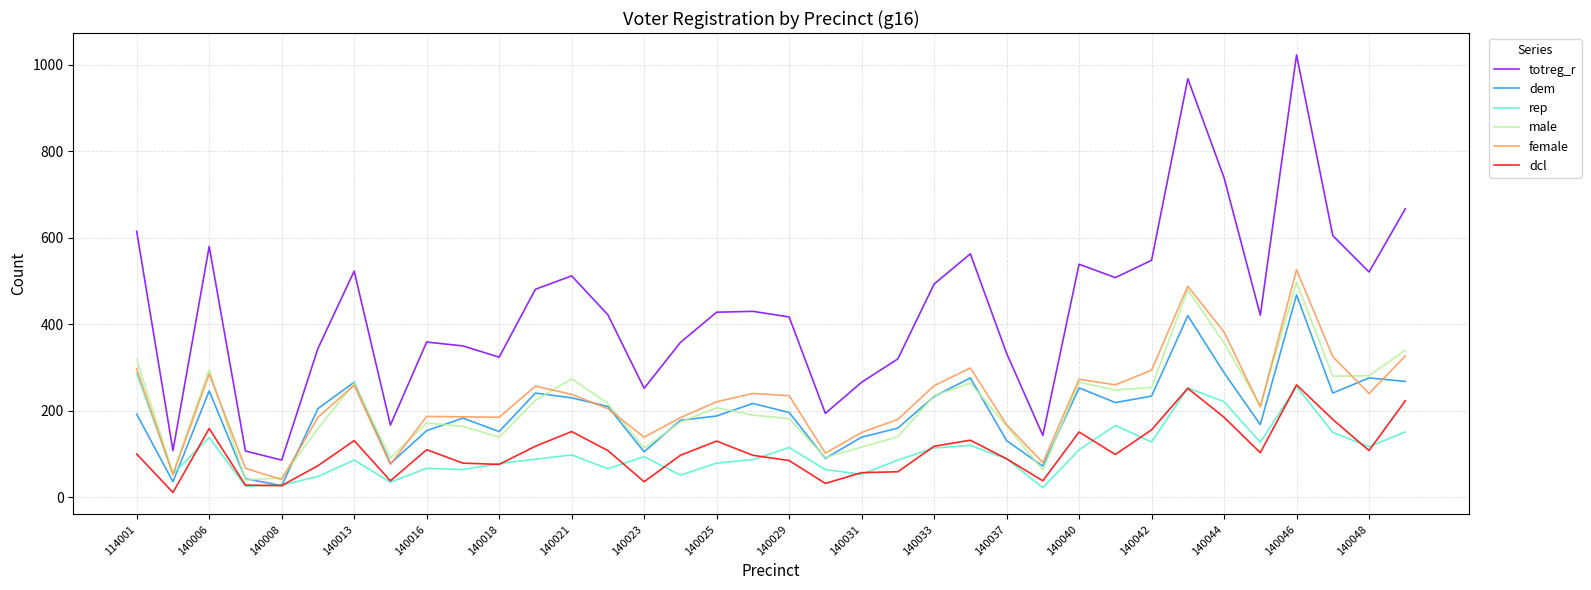

What is the greatest value displayed?

1023